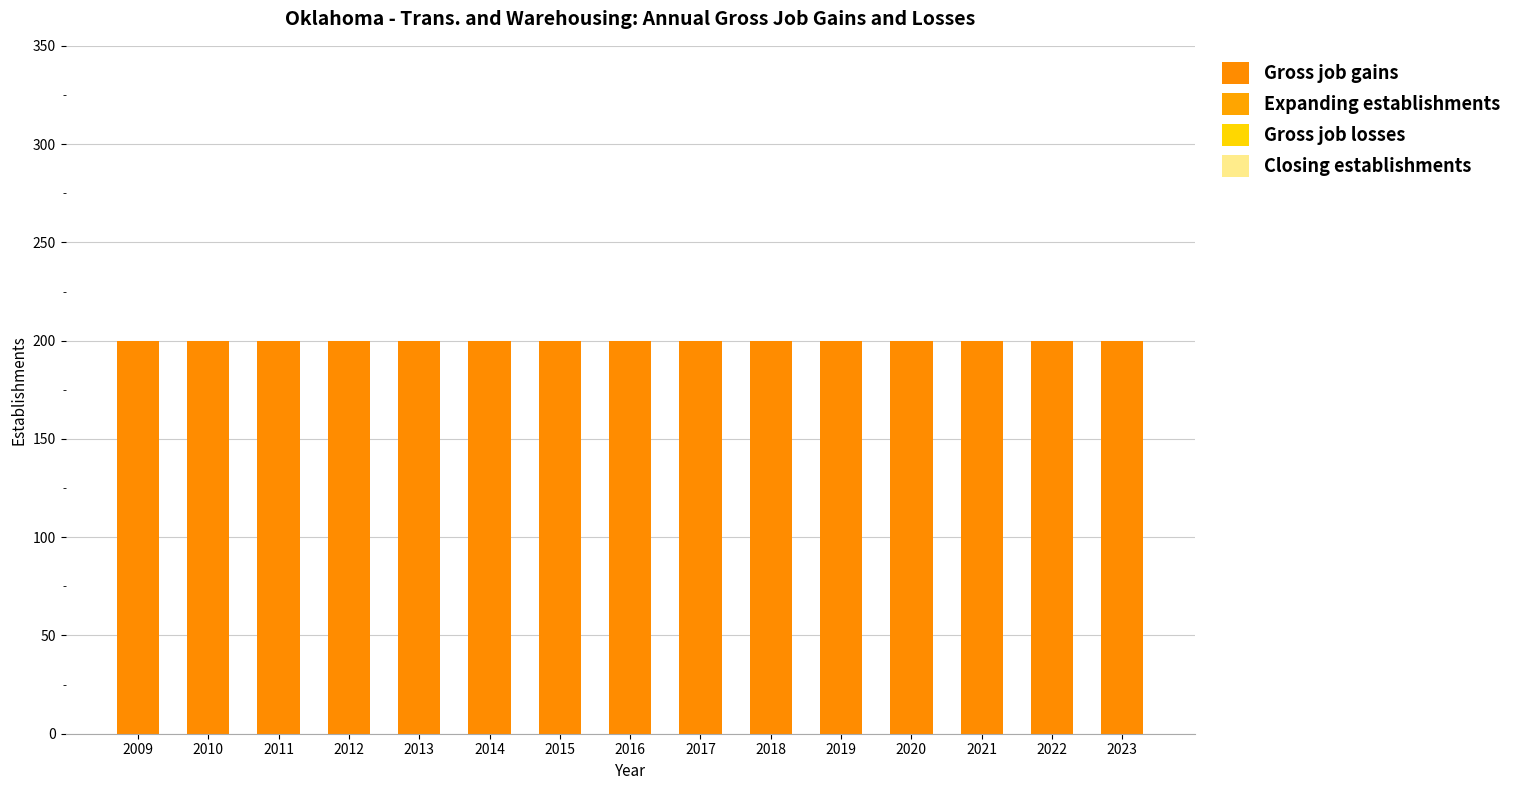

Between 2010 and 2012, which is larger?

2010